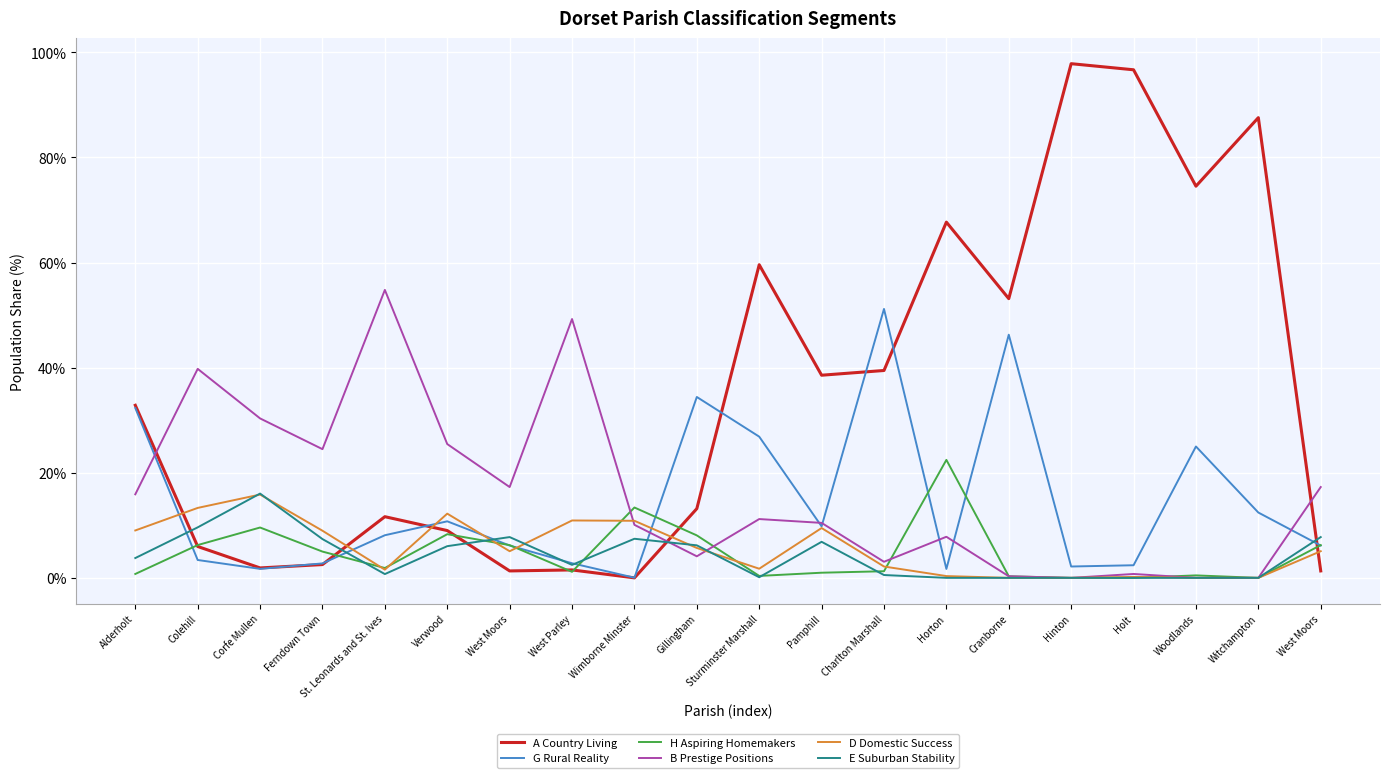

Does the chart have visible grid lines?

Yes